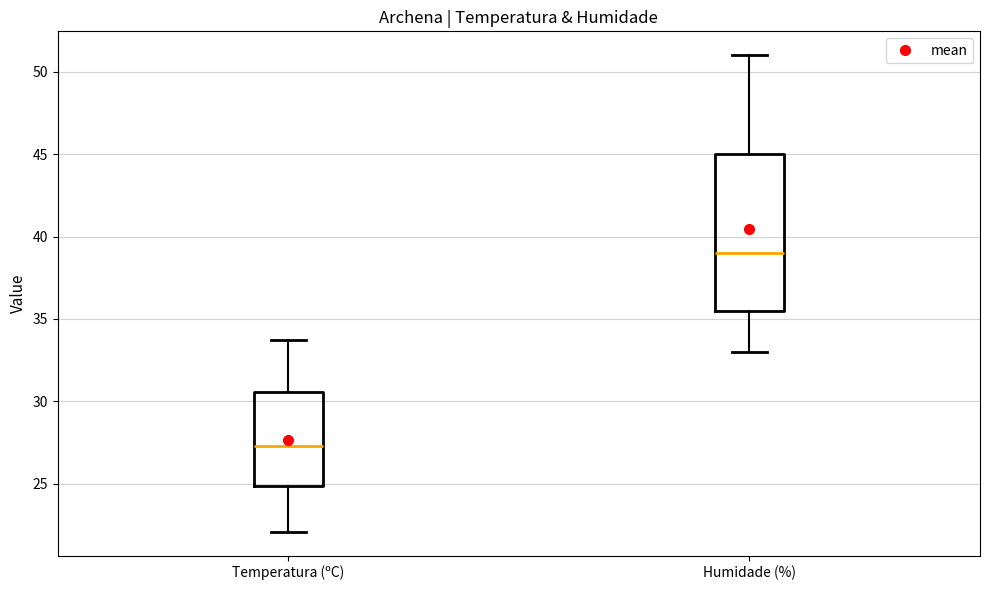

Which box's median line is the highest?

Humidade (%)